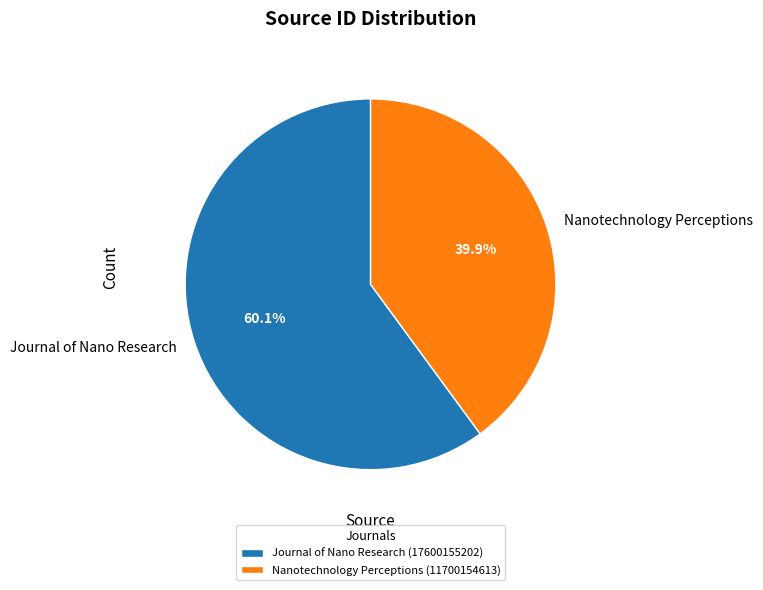

Rank the categories by value from lowest to highest.

Nanotechnology Perceptions, Journal of Nano Research